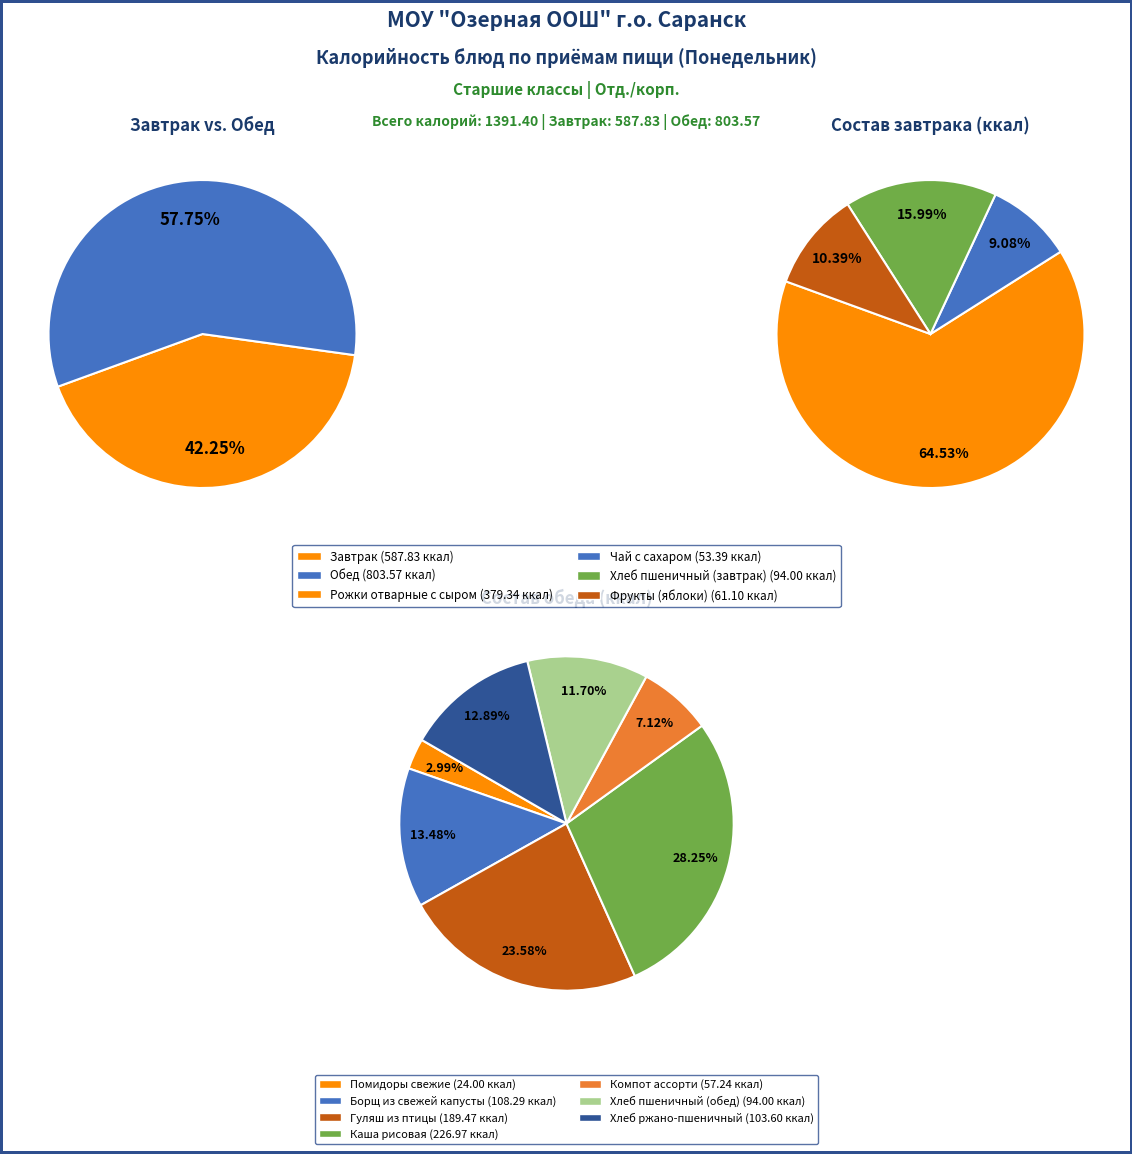

What is the majority slice?

Обед (Калорийность)